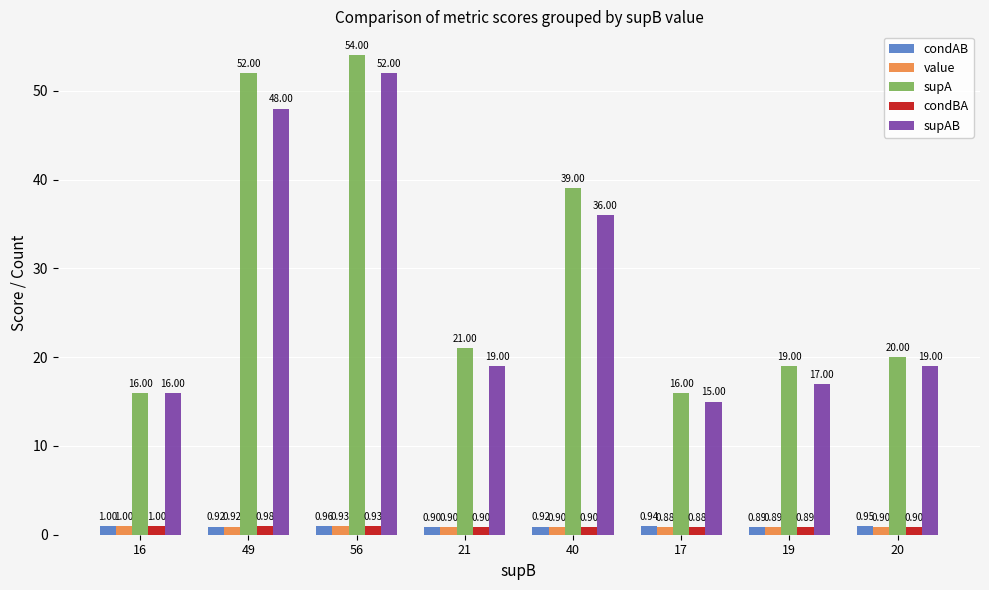

Are the bars horizontal?

No